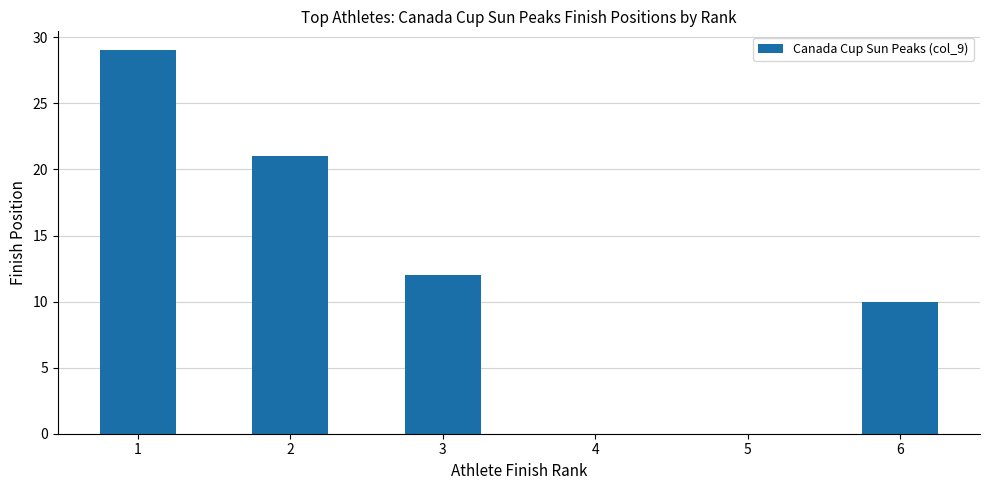

What is the approximate value at 1?

29